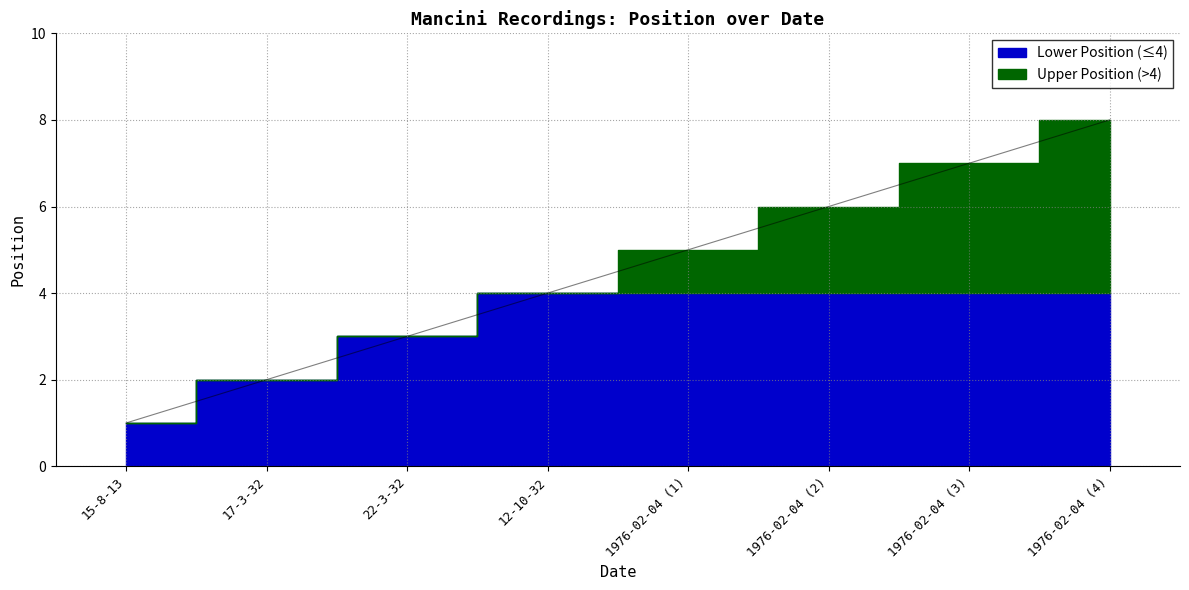

How many lines are shown in the chart?

1